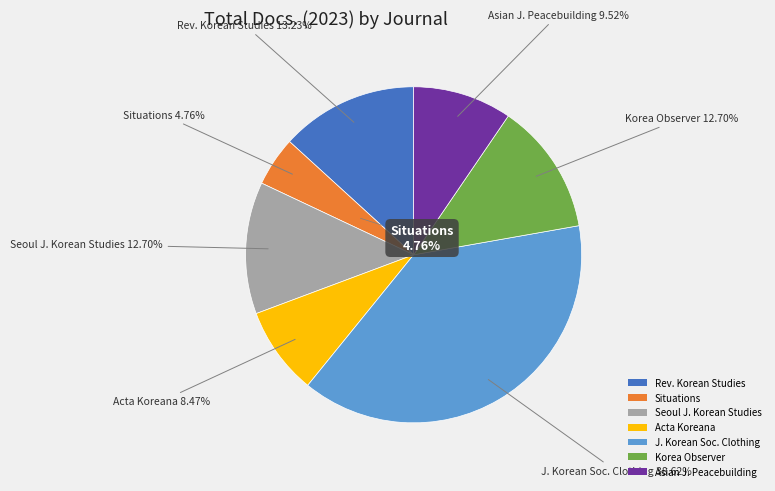

What percentage is NOT represented by Journal of the Korean Society of Clothing?

61.4%